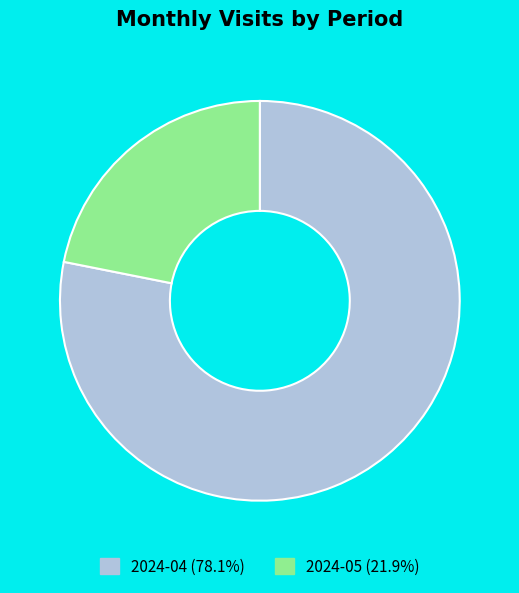

Do 2024-05 and 2024-04 together represent more than half of the pie?

Yes